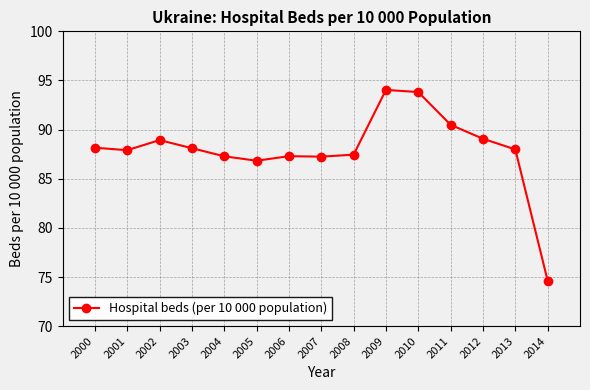

What is the smallest value displayed?

74.6